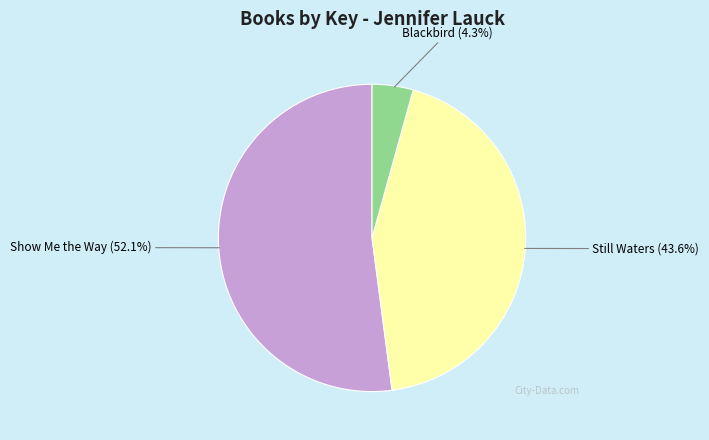

What is the ratio of the value at Blackbird to the value at Show Me the Way?

0.1